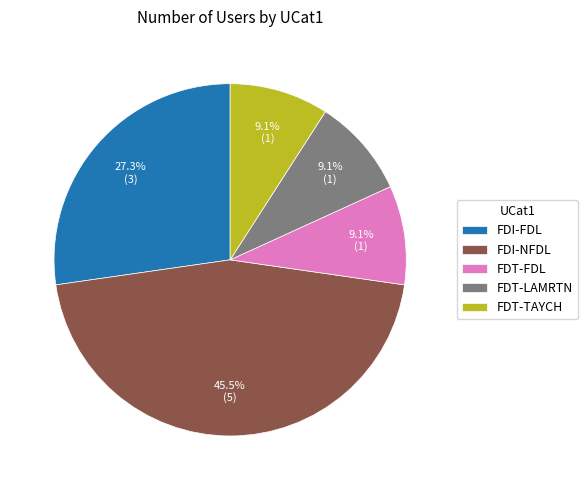

How many segments does this pie chart have?

5